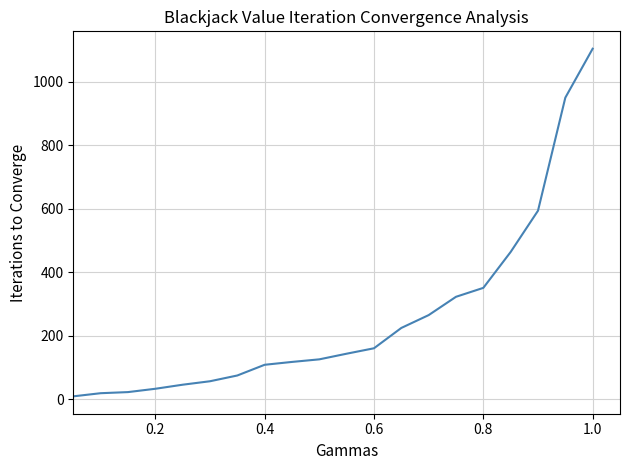

What is the average value?

259.8